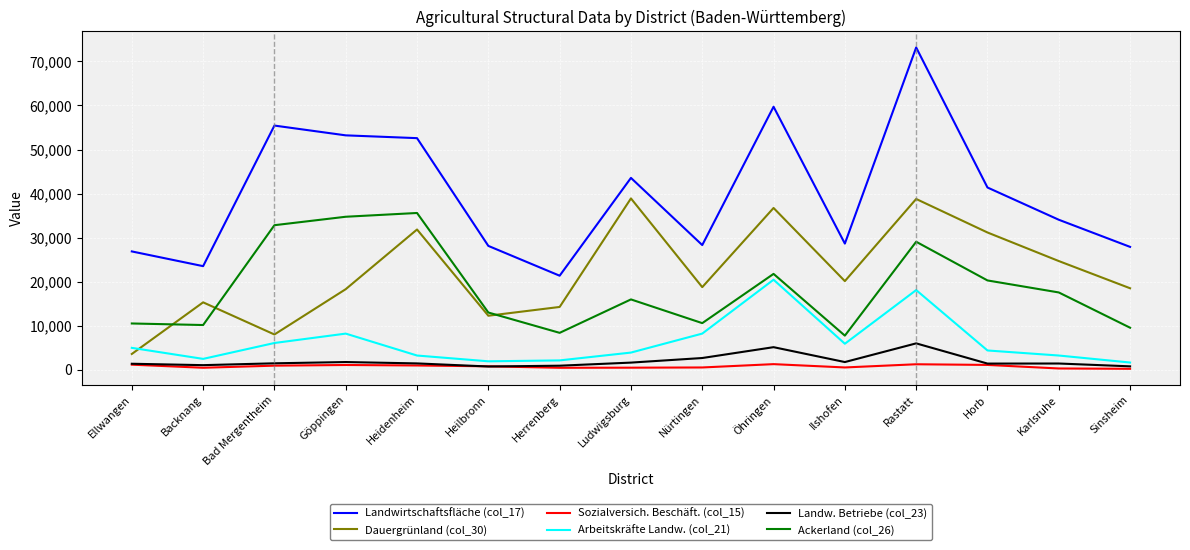

True or false: Dauergrünland (col_30) has a value of 36725 at Öhringen.

True